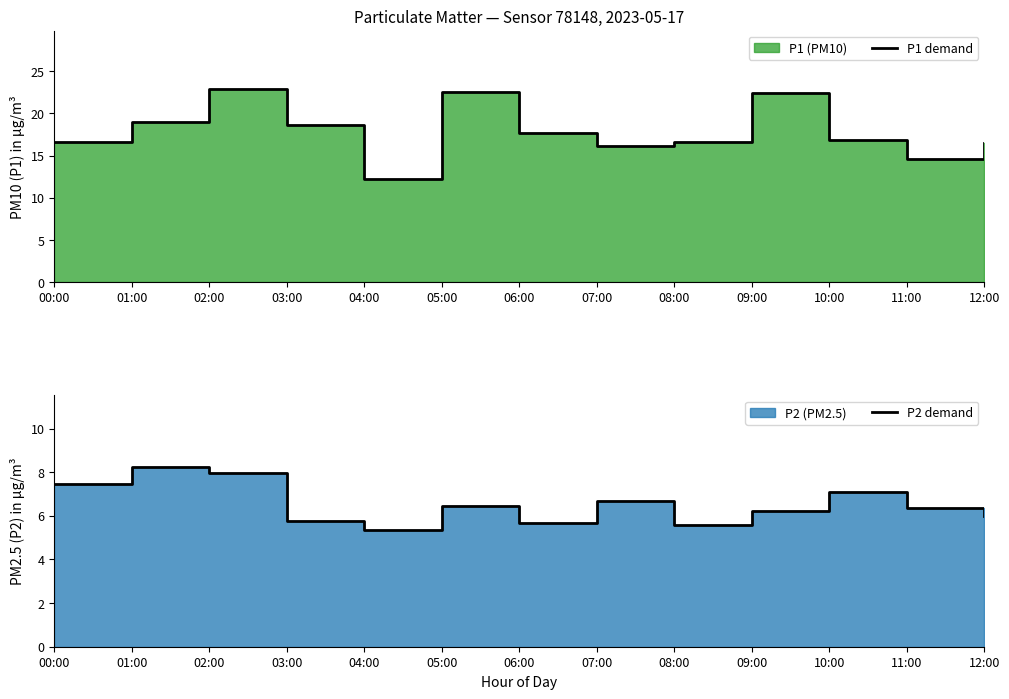

Where does the P2 demand series first go above 6?

00:00